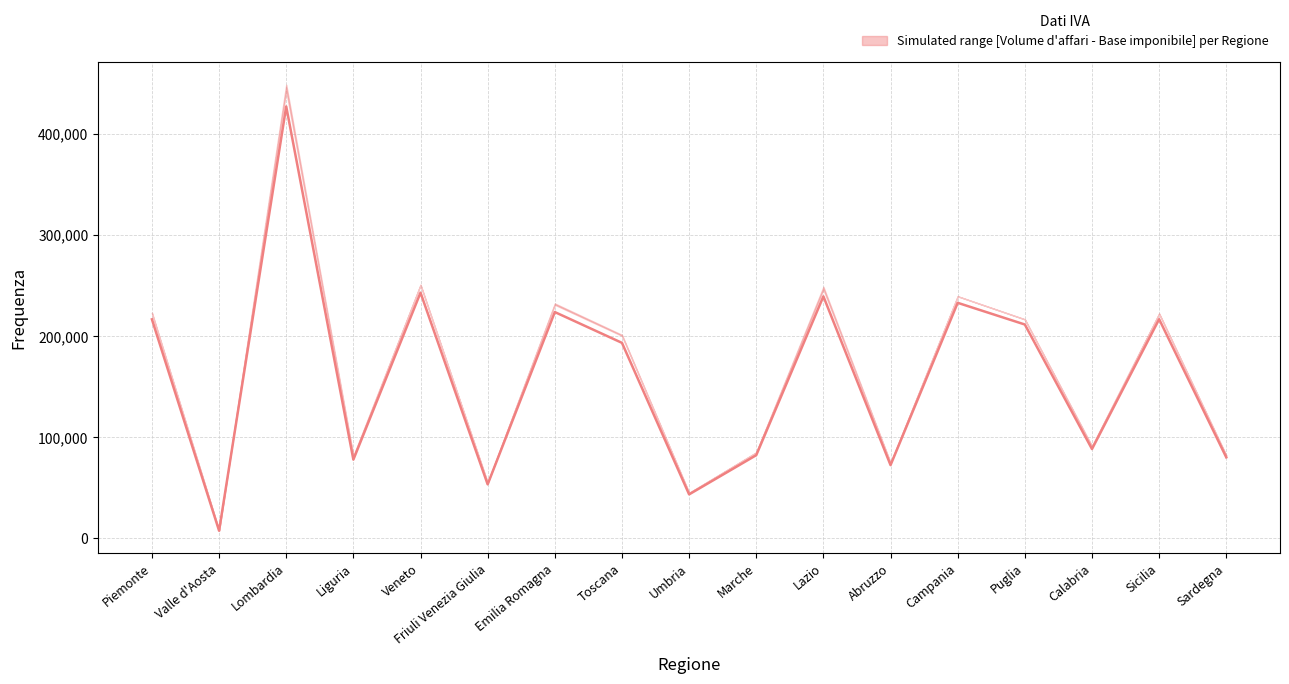

Reading right to left, what are all the values shown in this chart?

Frequenza Volume d affari (upper): 81666	222182	90467	216564	239430	74677	248786	85081	44969	201266	232304	54990	250822	81524	448666	7685	223213
Frequenza Base imponibile (lower): 82131	222477	91373	216656	239459	74423	246180	84968	44993	200349	231060	54986	250718	80202	442739	7783	222549
Frequenza IVA a debito (median): 80102	216764	88323	211496	232949	72423	239312	82263	43478	193352	223818	53386	243001	77845	427160	7543	216623